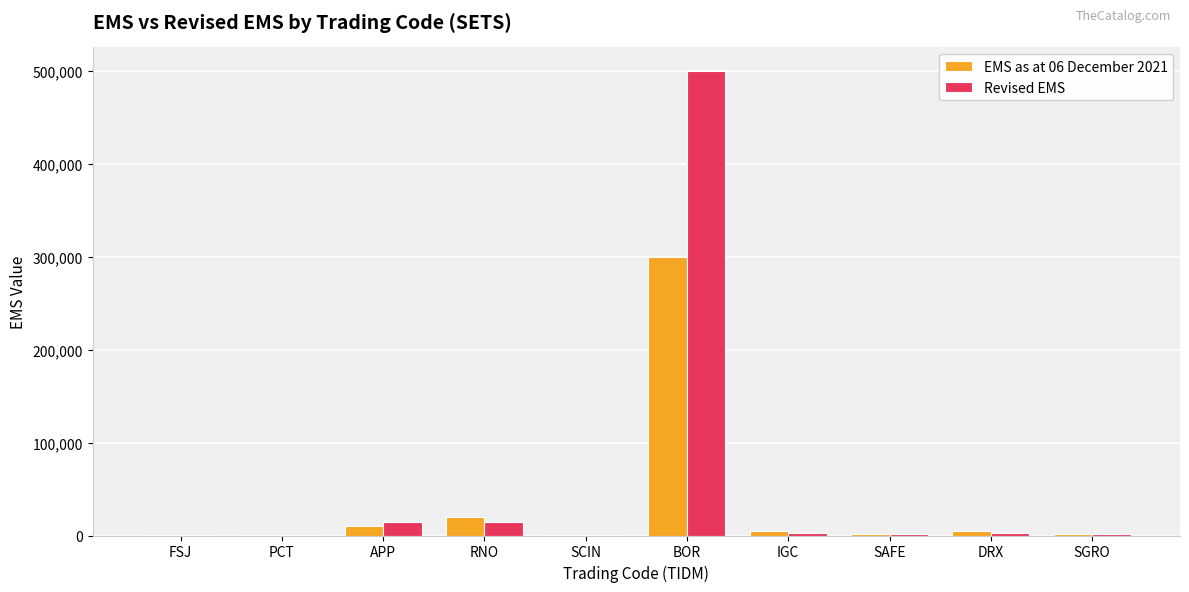

How many categories are shown in the chart?

10